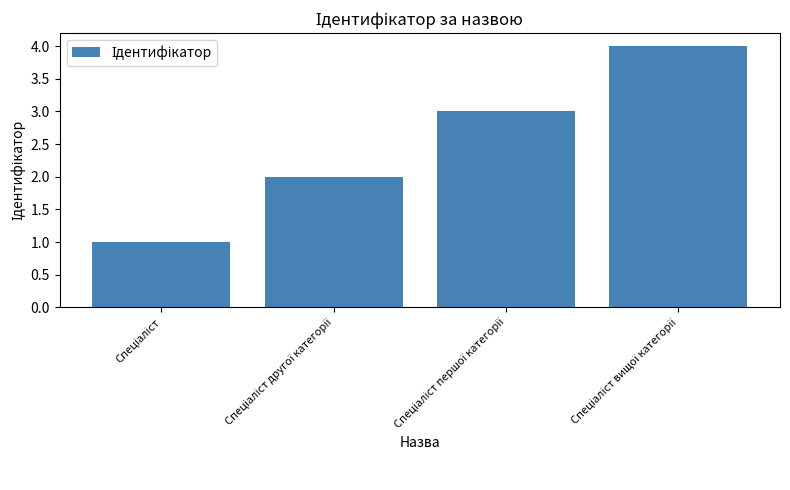

What is the difference between the maximum and minimum values?

3